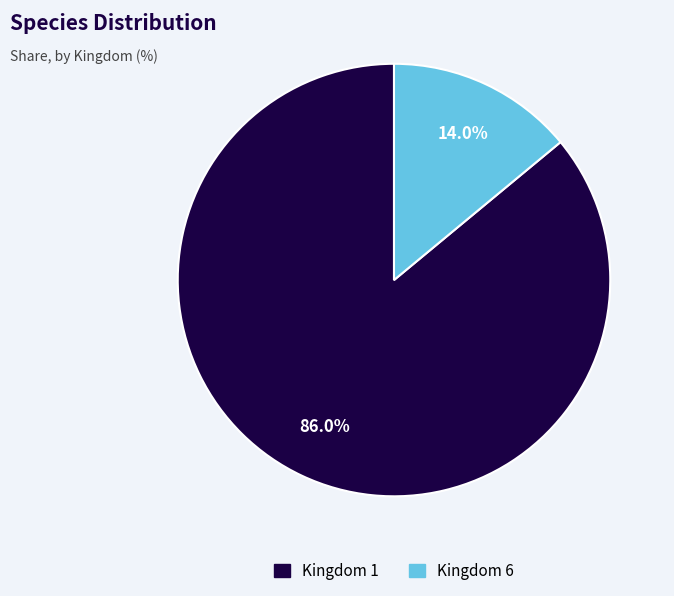

Rank the categories by value from highest to lowest.

Kingdom 1, Kingdom 6